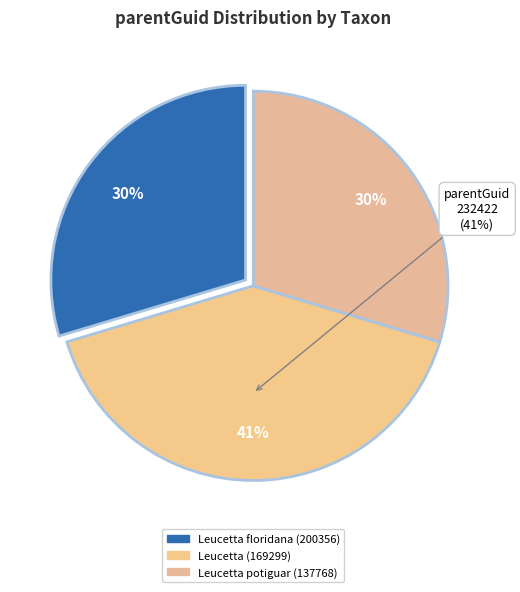

The Leucetta floridana (200356) slice represents 37% of the pie. True or false?

False